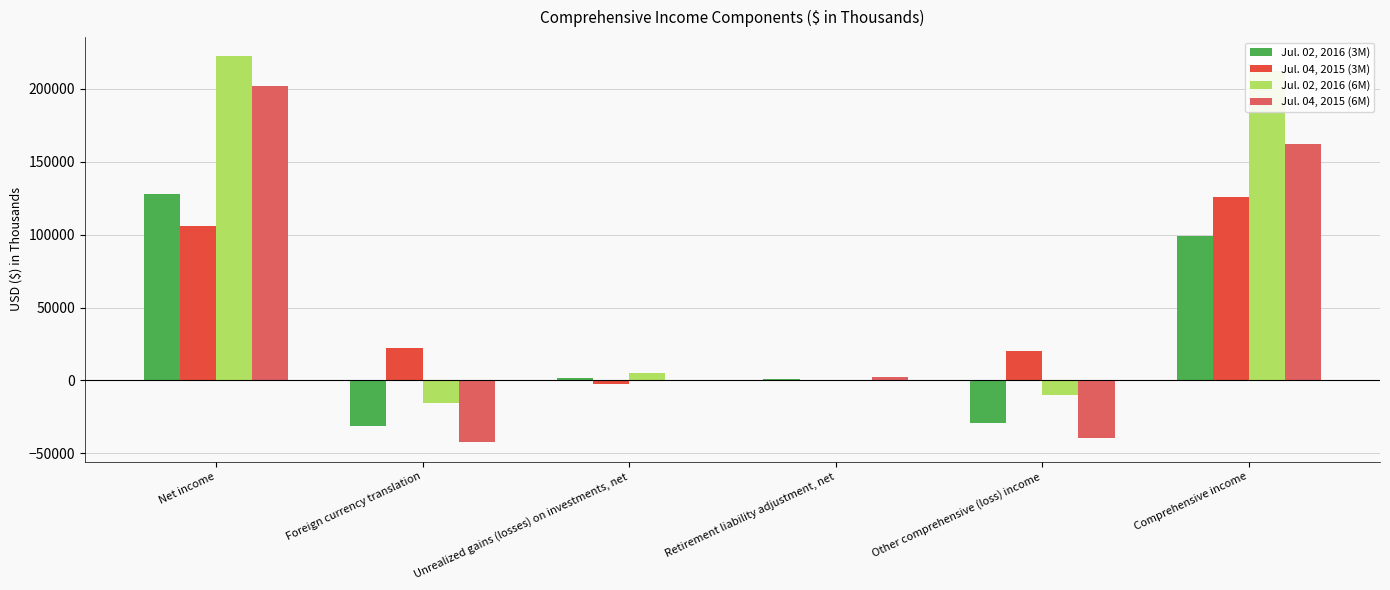

The Jul. 04, 2015 (6M) series shows -59311 at Other comprehensive (loss) income. True or false?

False